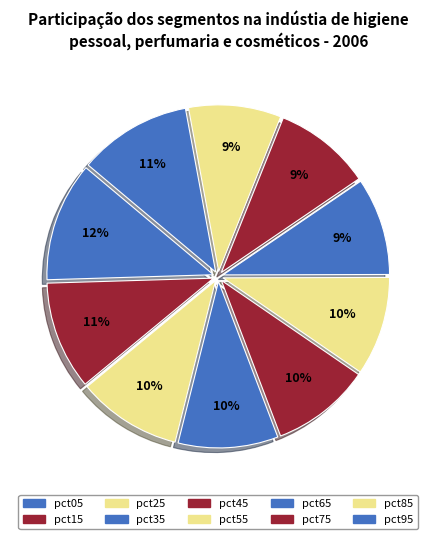

Is there any slice that represents more than half of the pie?

No